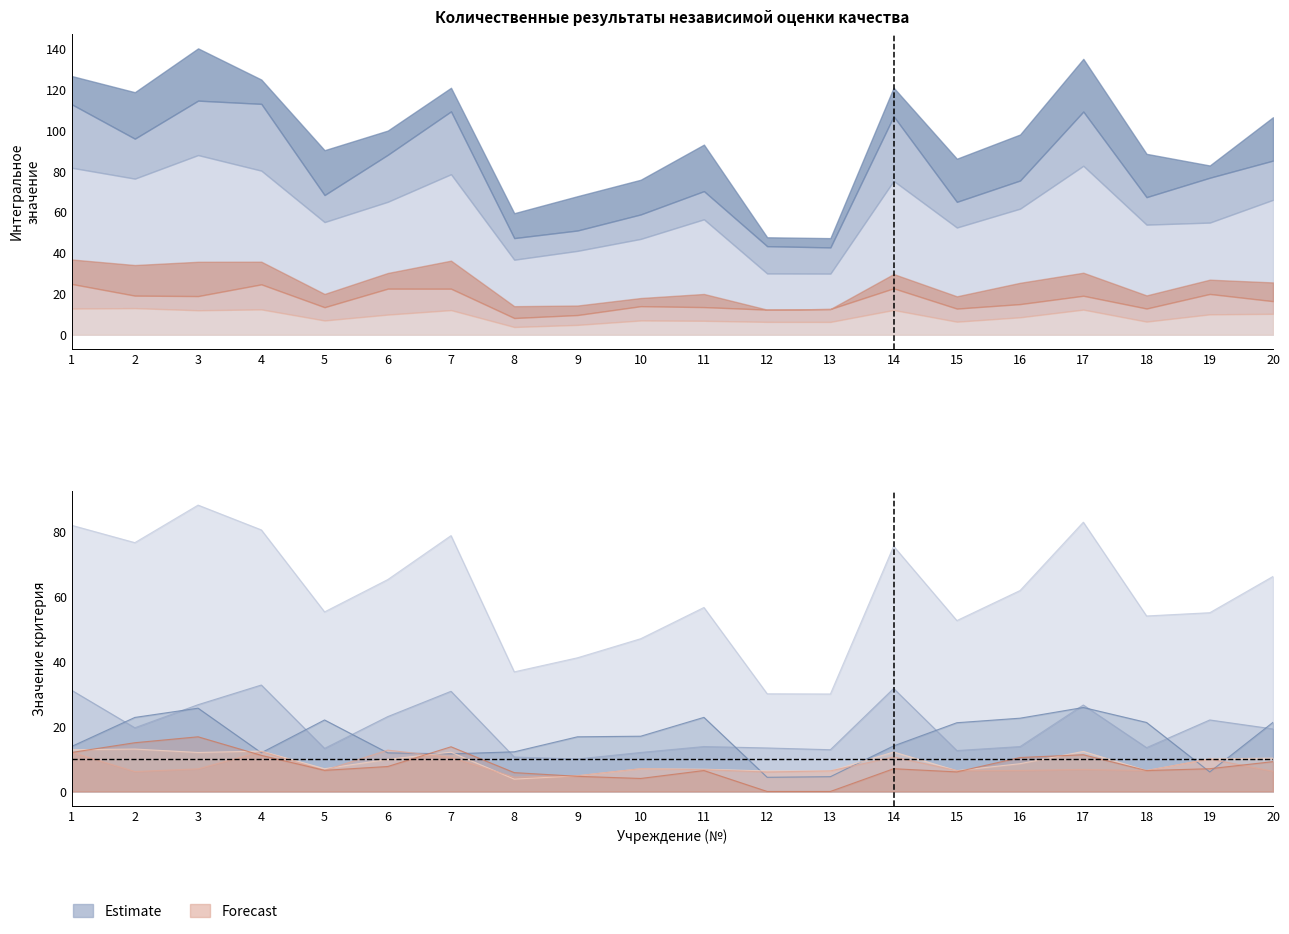

Where does the Интегральное значение (col_2) series first go above 61?

1